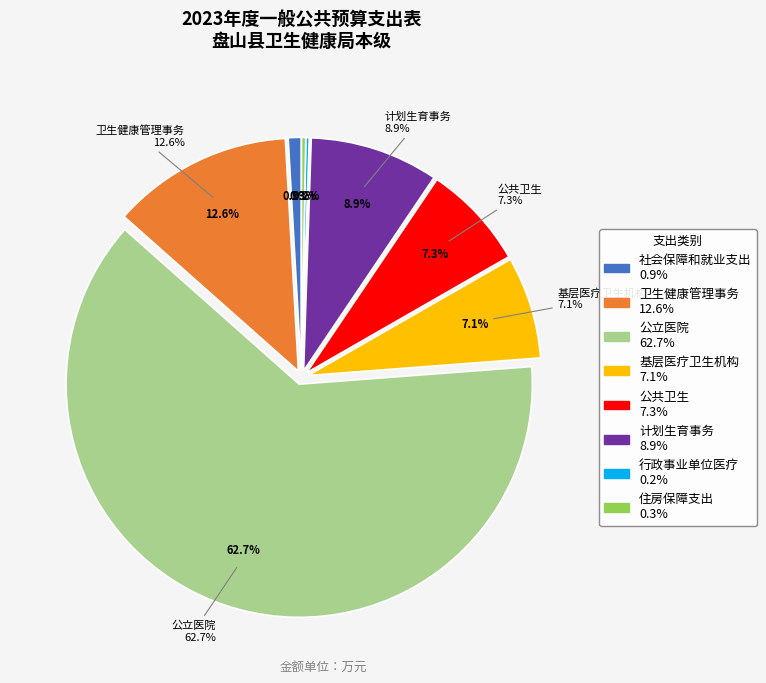

How many slices are in this pie chart?

8